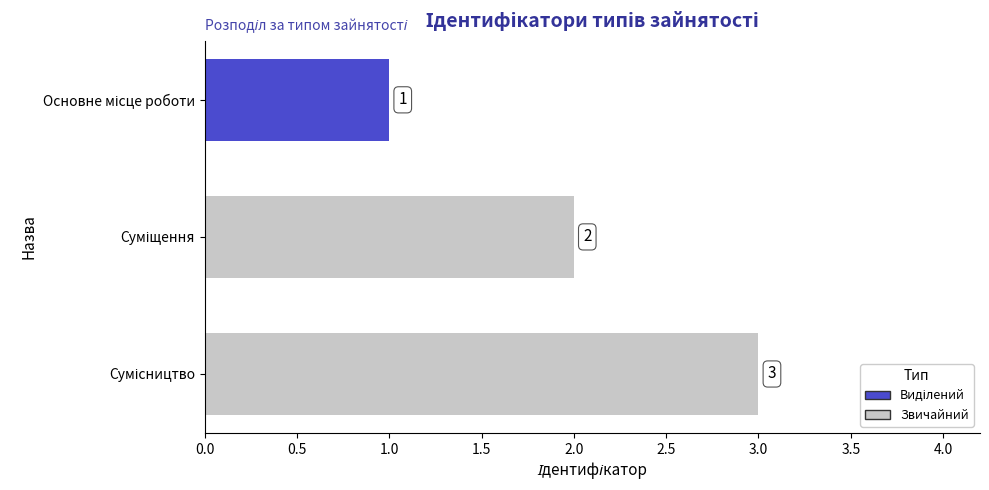

What is the value of the 3rd bar from the top?

3